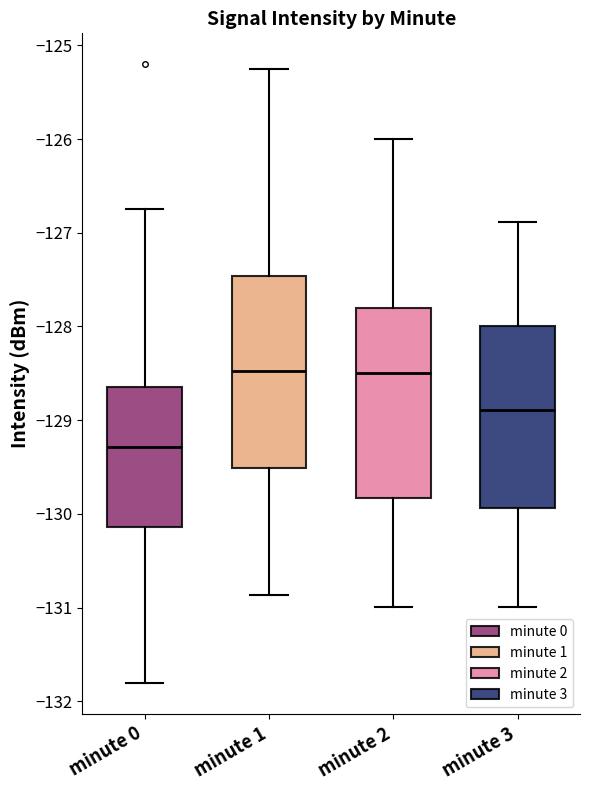

Reading left to right, transcribe this box plot: for each box, give where its median line is, the range the box spans, and where its two whiskers end, as read against the y-axis. The values are not printed on the chart, so give them approximately, as read against the axis.

minute 0: median -129.3, box -130.1 to -128.7, whiskers -131.8 to -126.7
minute 1: median -128.5, box -129.5 to -127.5, whiskers -130.9 to -125.3
minute 2: median -128.5, box -129.8 to -127.8, whiskers -131.0 to -126.0
minute 3: median -128.9, box -129.9 to -128.0, whiskers -131.0 to -126.9